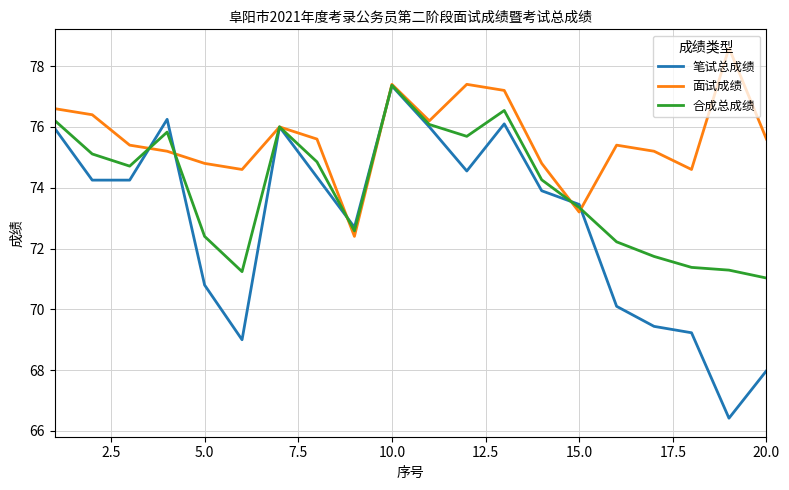

Which series has the widest spread of values?

笔试总成绩